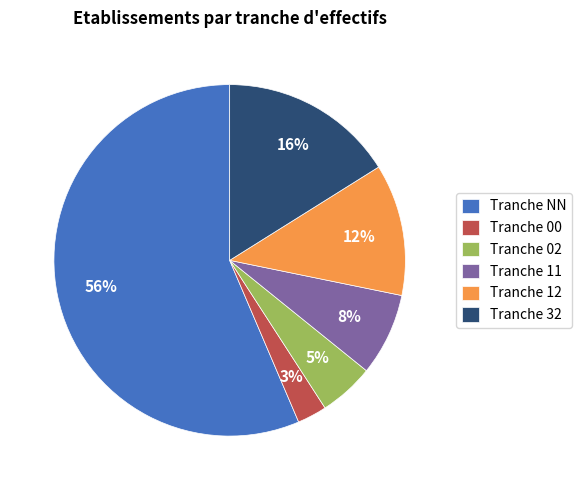

Count the number of slices in the pie.

6